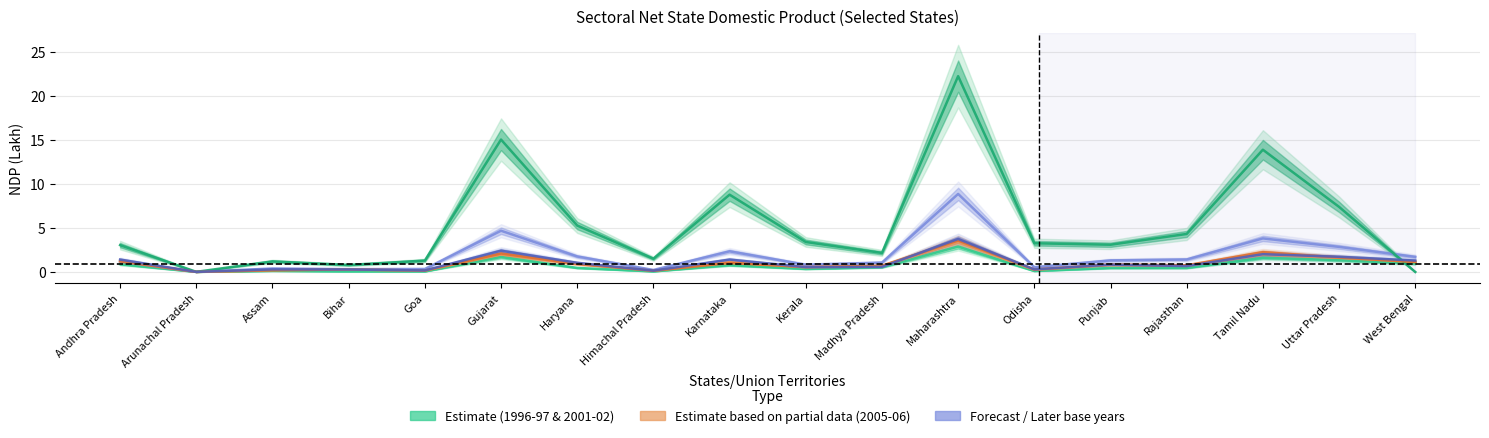

The 2001-02 (Base 1999-00) series shows 1.0 at Haryana. True or false?

True